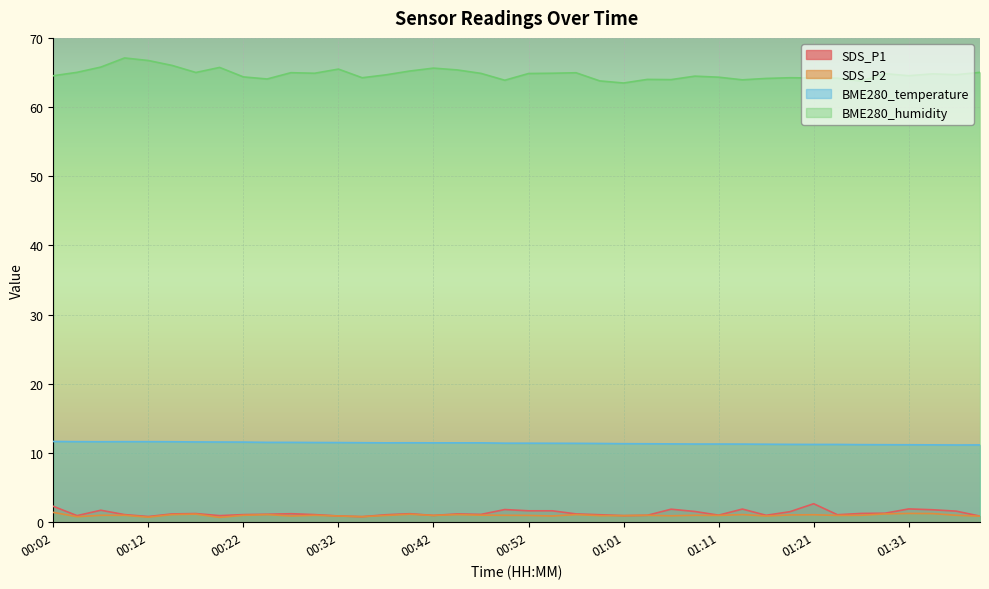

True or false: SDS_P2 and BME280_temperature cross at least once.

False